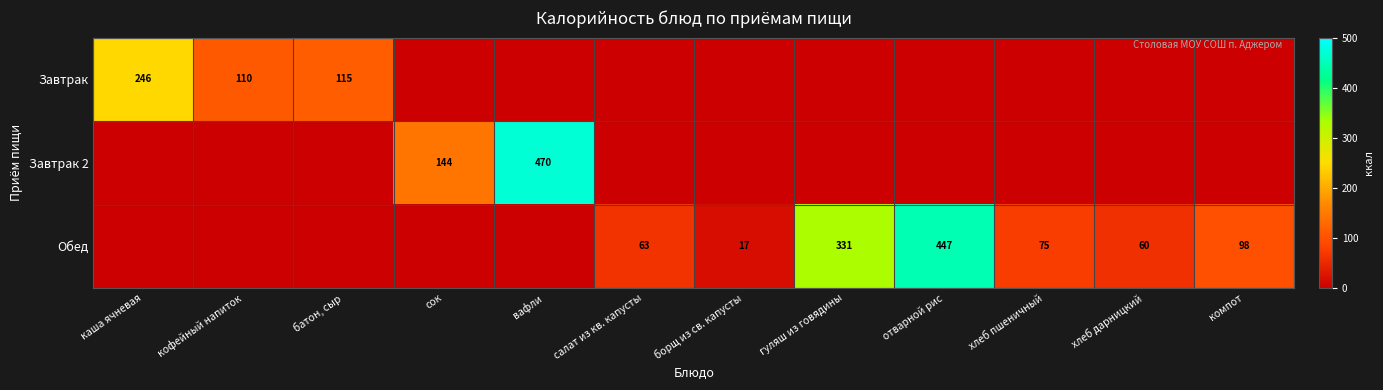

Which has a higher value, салат из кв. капусты or отварной рис?

отварной рис